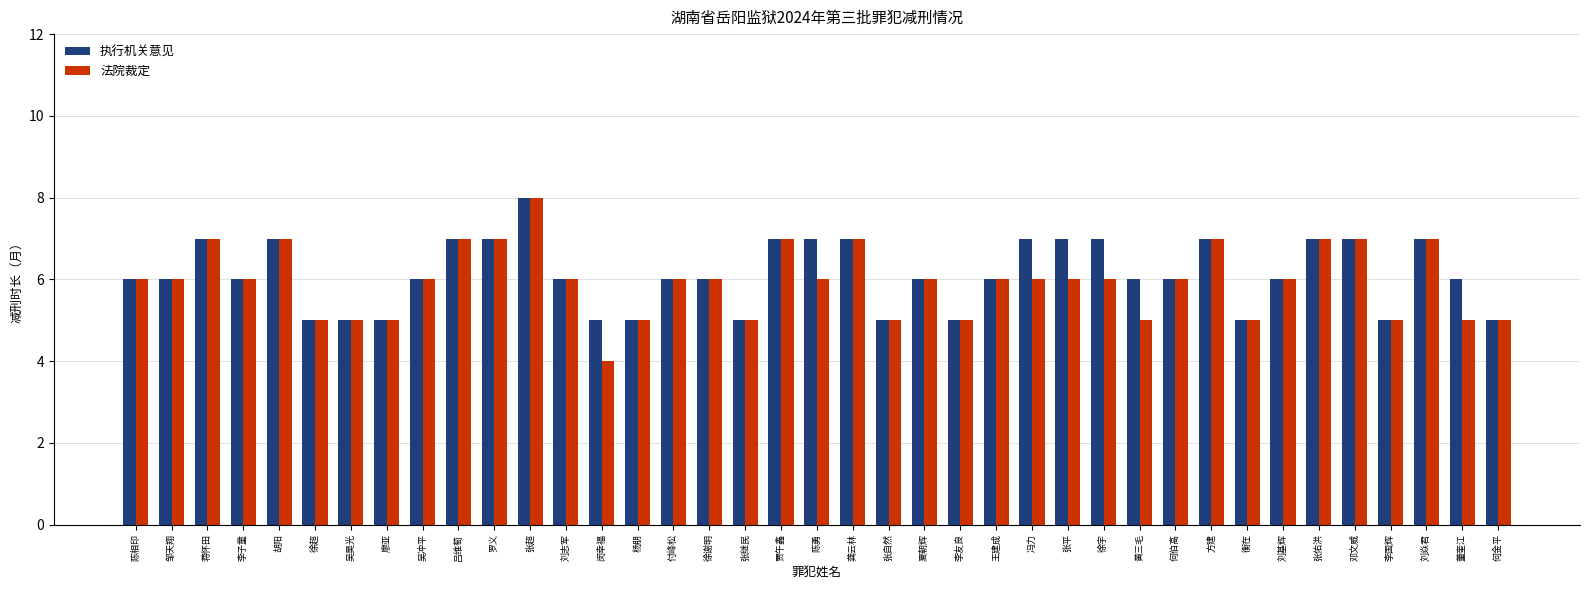

What is the sum of all 法院裁定 values?

232